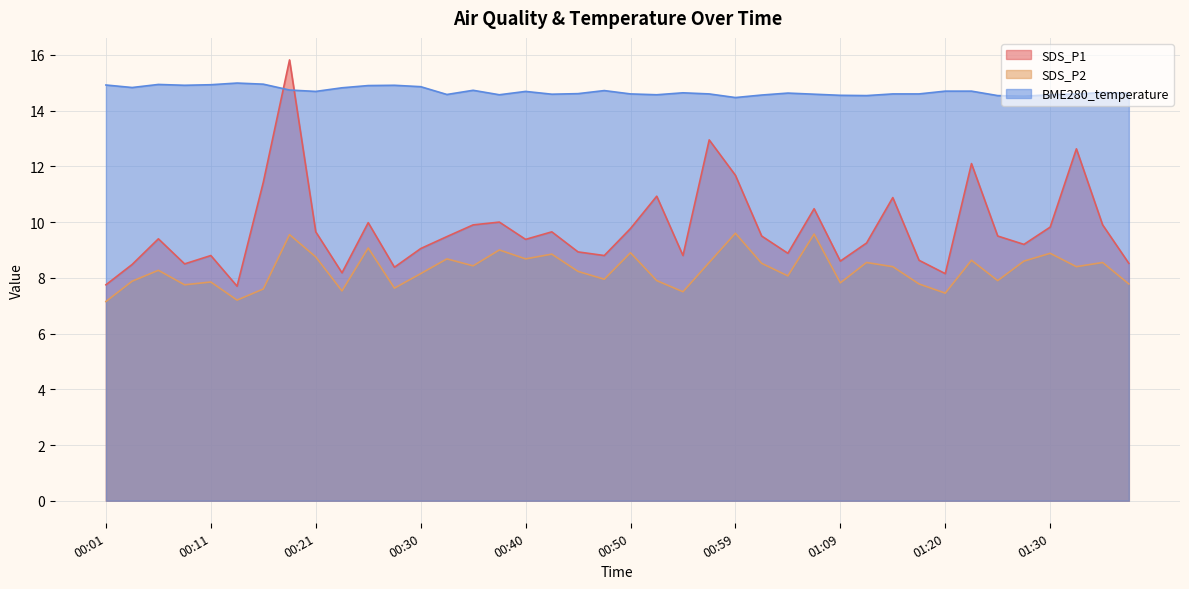

What are all the series names shown in the legend?

SDS_P1, SDS_P2, BME280_temperature